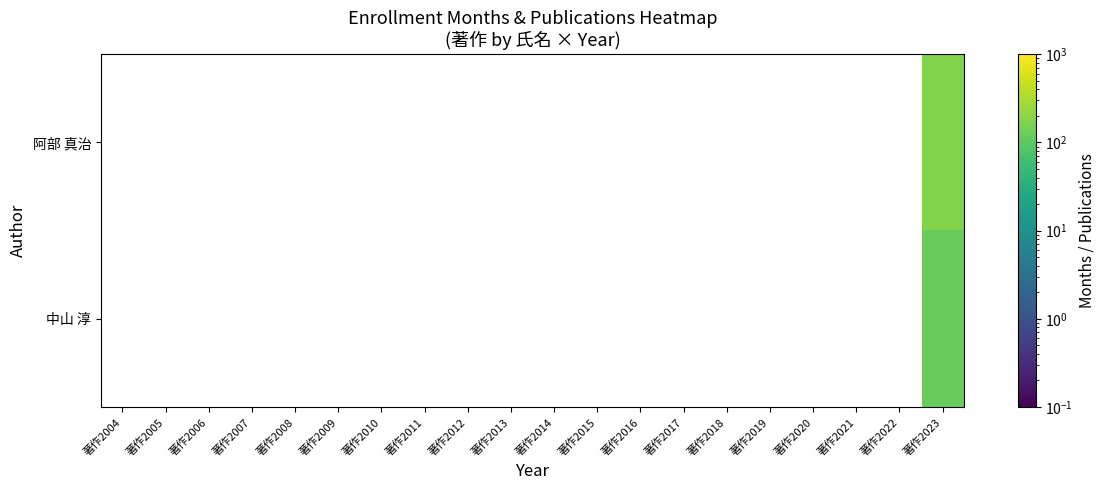

Is the value of 中山 淳 at 著作2019 greater than the value of 阿部 真治 at 著作2007?

No